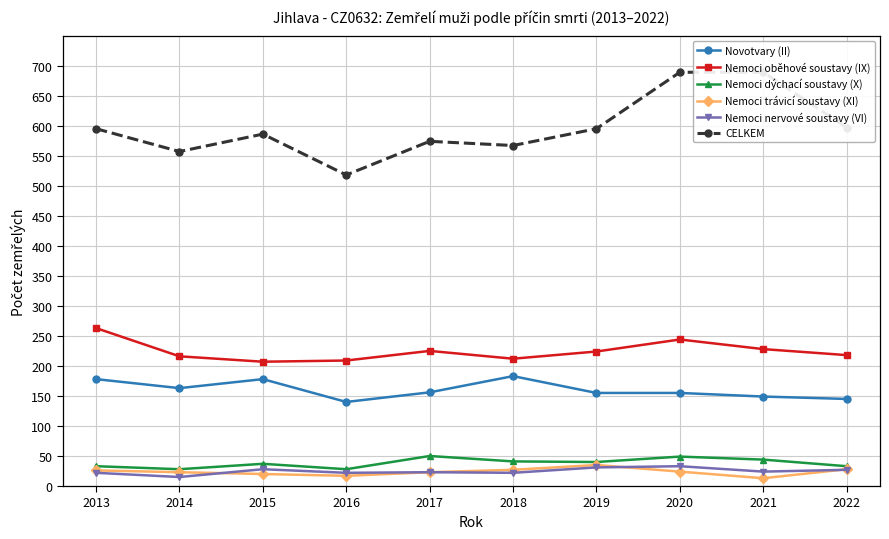

Is it true that Nemoci oběhové soustavy (IX) equals 244 at 2020?

True